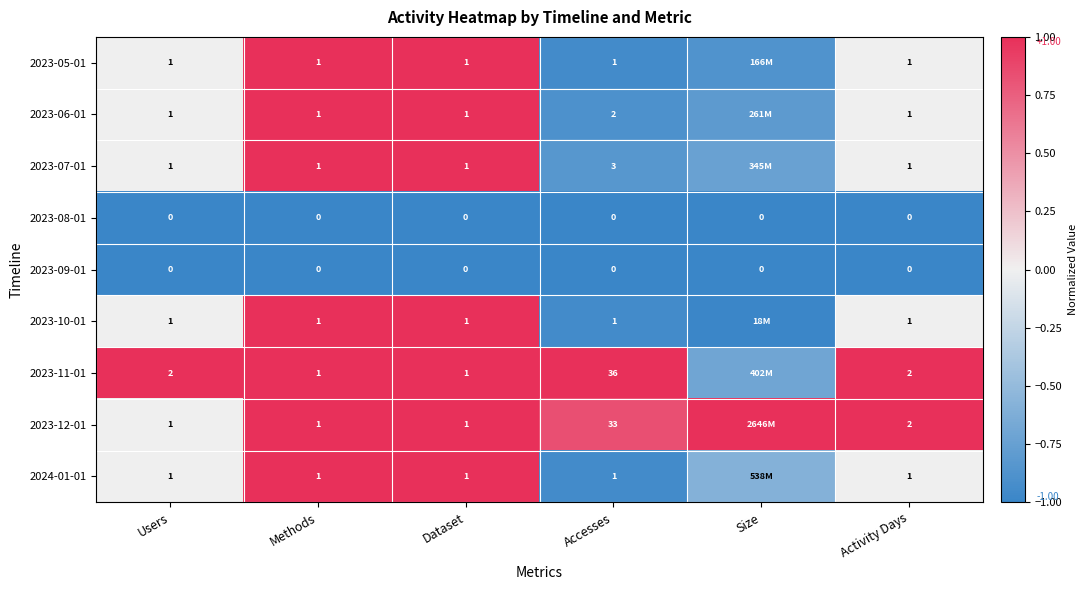

True or false: 2023-12-01 has a value of 1.4 at Methods.

False